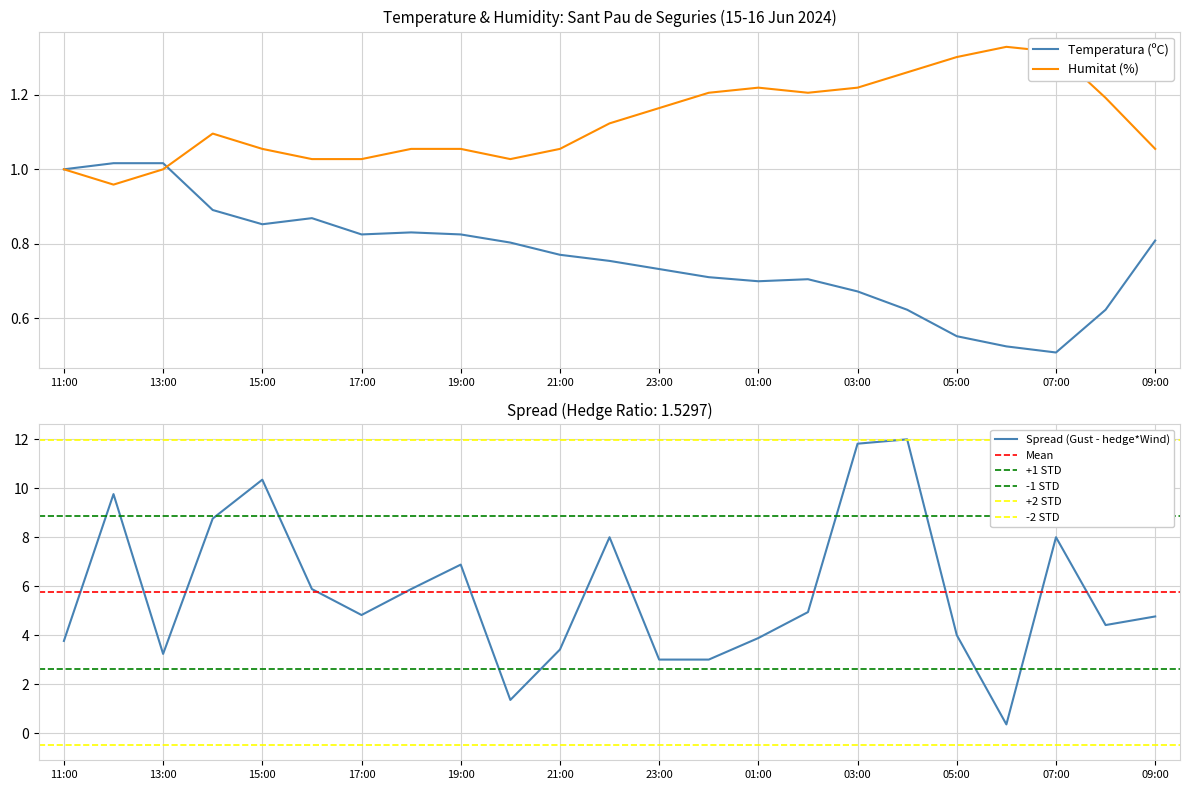

Is the value of Temperatura (ºC) at 00:00 greater than the value of Humitat (%) at 17:00?

No